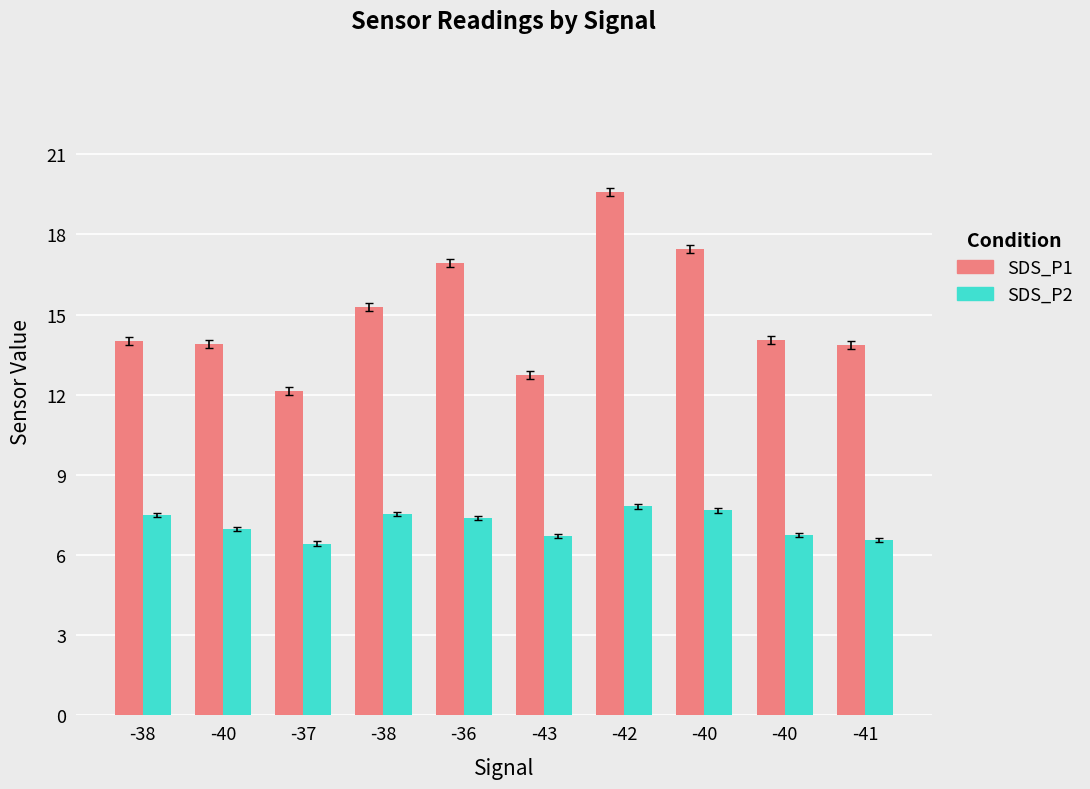

What is the difference between the maximum and minimum values in the SDS_P1 series?

7.4